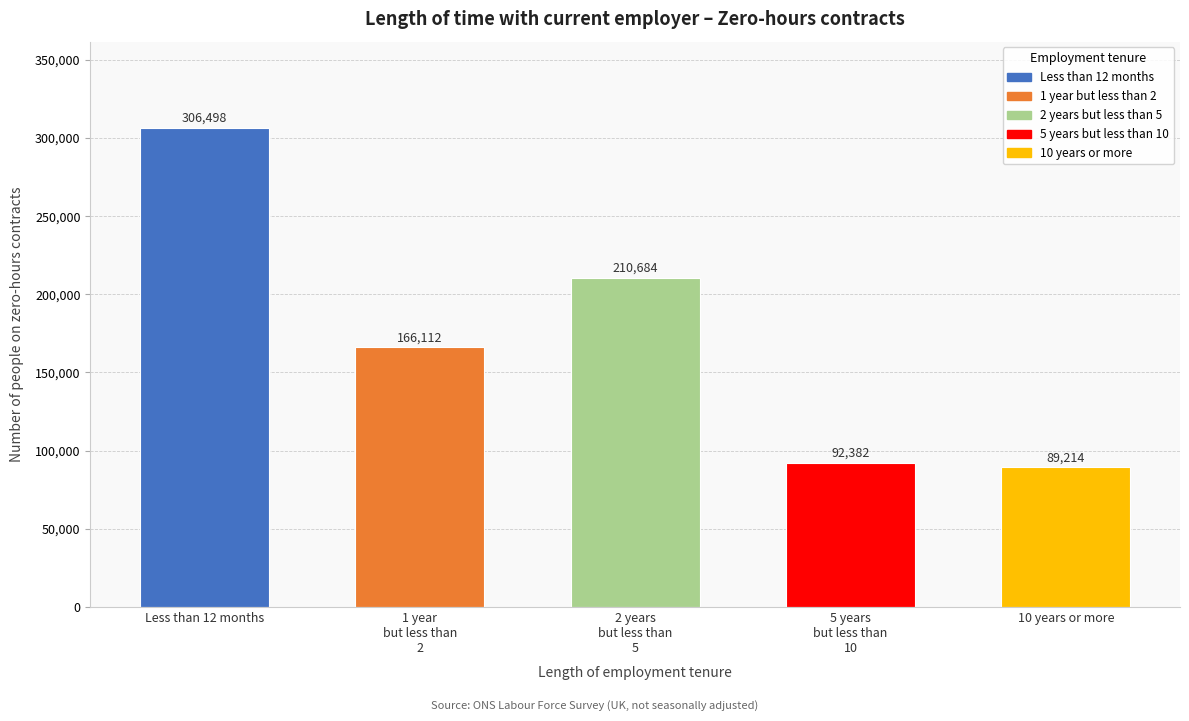

Which category has the lowest value across all series?

10 years or more